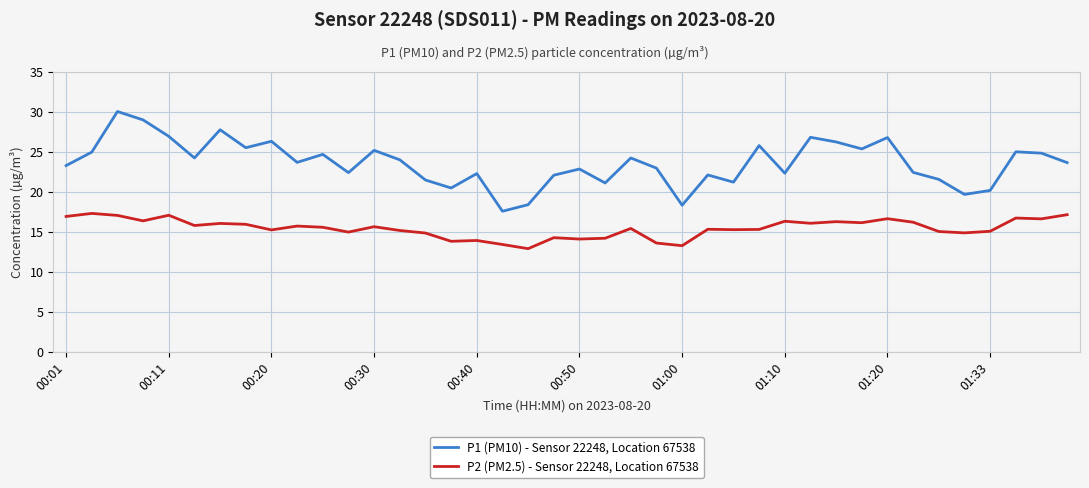

Rank the series by their maximum value, from lowest to highest.

P2 (PM2.5) - Sensor 22248, Location 67538, P1 (PM10) - Sensor 22248, Location 67538